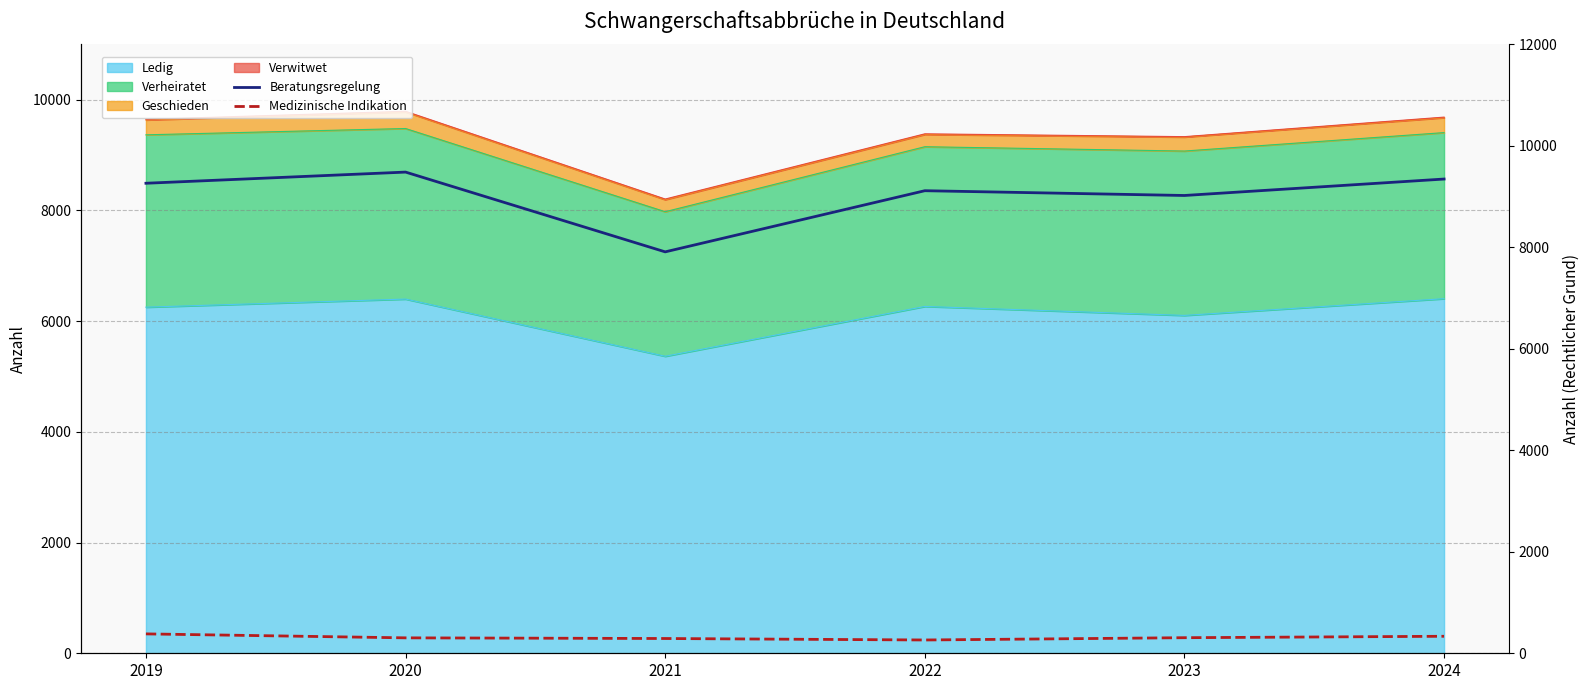

Reading left to right, what are all the values shown in this chart?

Beratungsregelung: 9262	9482	7910	9115	9021	9345
Medizinische Indikation: 382	304	291	262	307	335